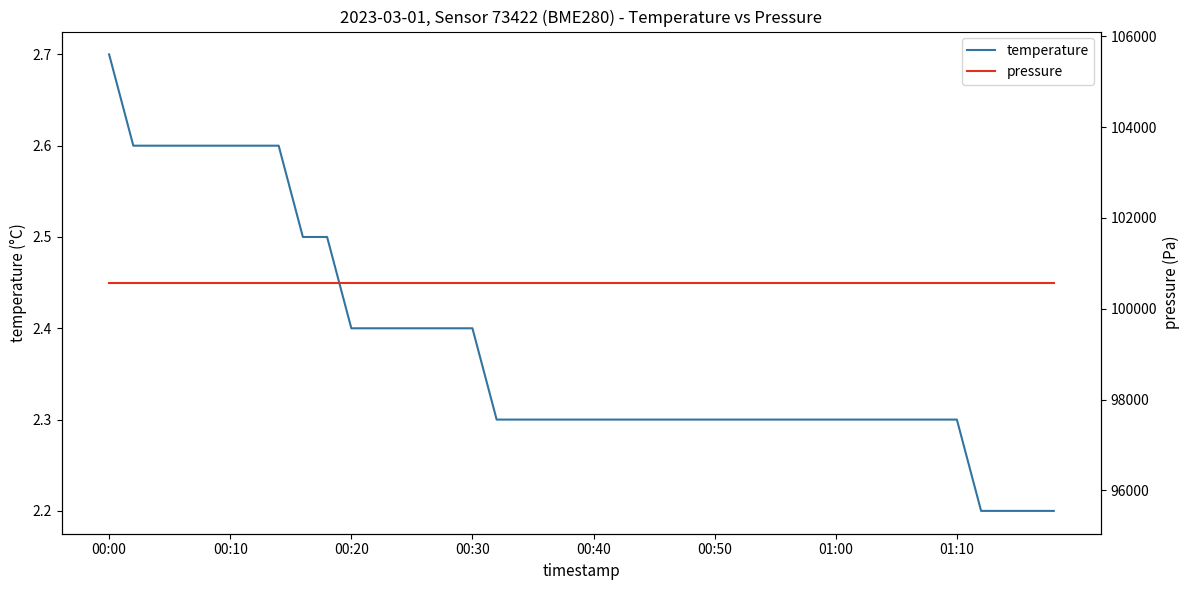

The value of temperature at 00:30 is 3.3. True or false?

False